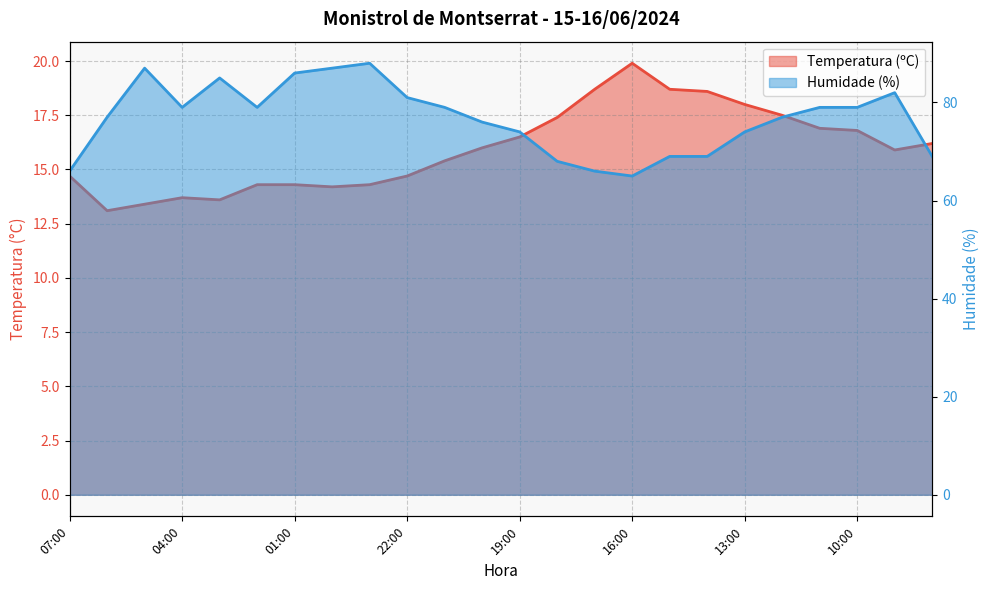

Is the value of Temperatura (ºC) at 18:00 greater than the value of Humidade (%) at 14:00?

No